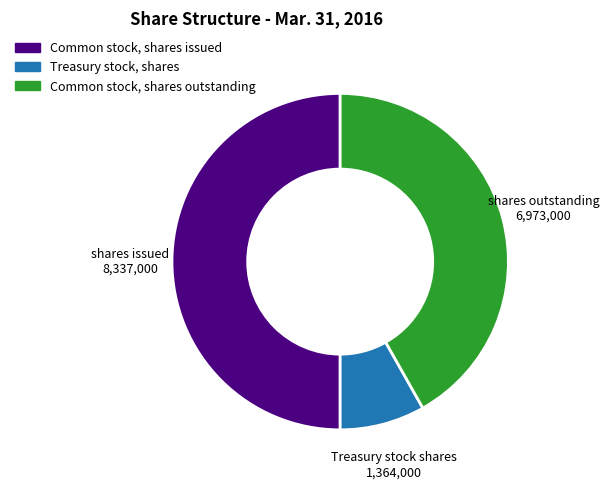

What is the ratio of the value at Treasury stock, shares to the value at Common stock, shares issued?

0.2